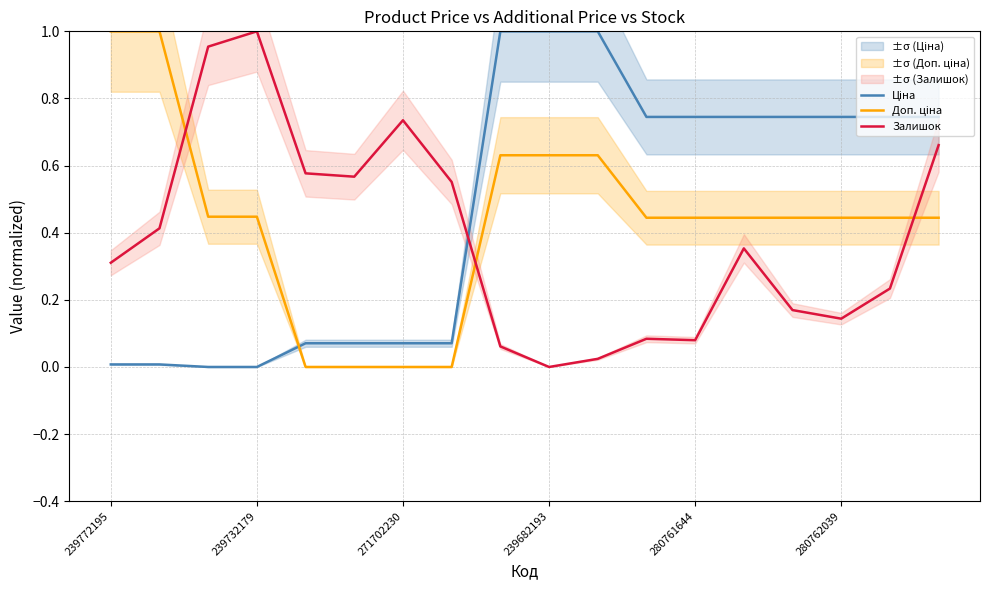

Is this an area chart (filled region under the line)?

No